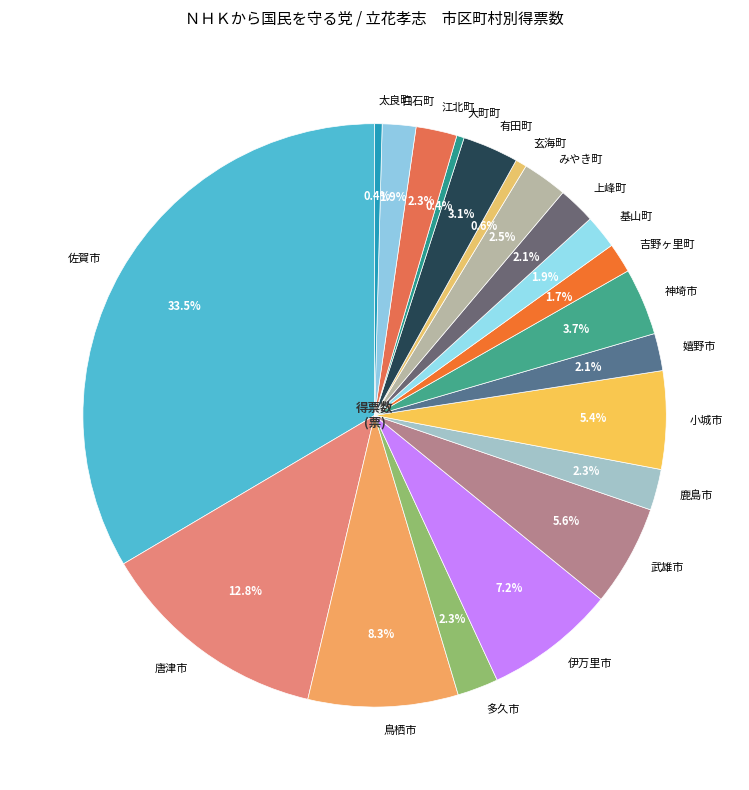

True or false: 基山町 accounts for 2% of the total.

True